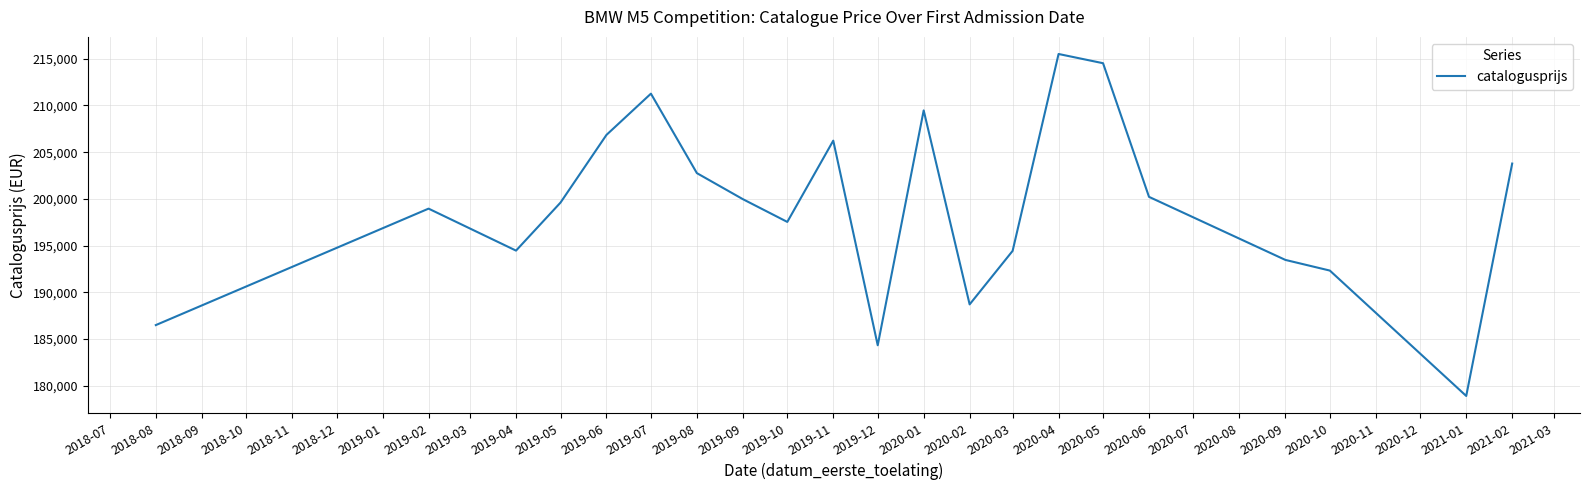

What is the approximate value at 2019-07?

211266.0